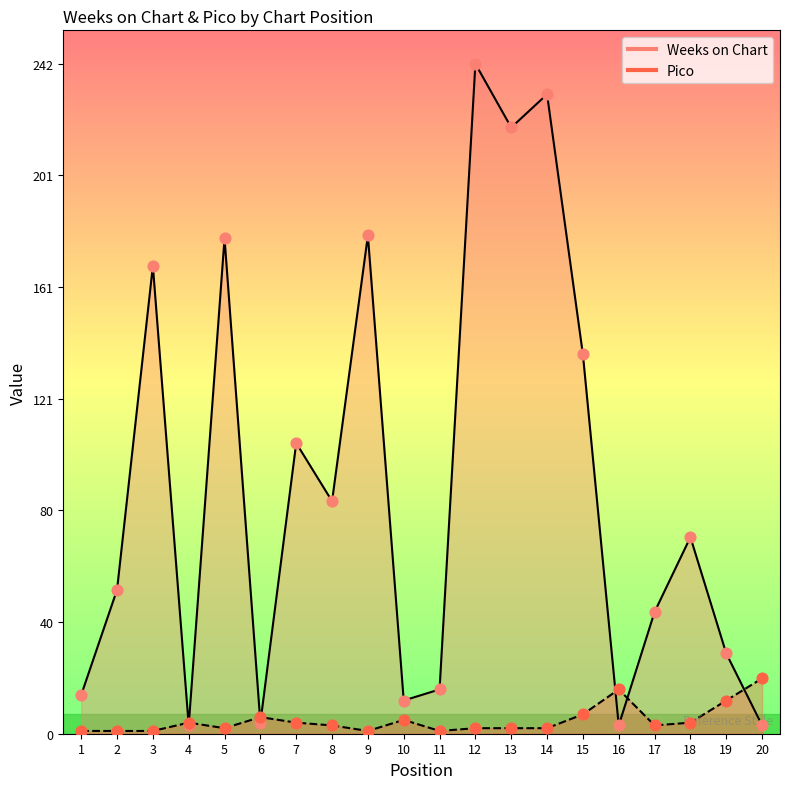

Which series reaches the maximum Y coordinate?

Weeks on Chart